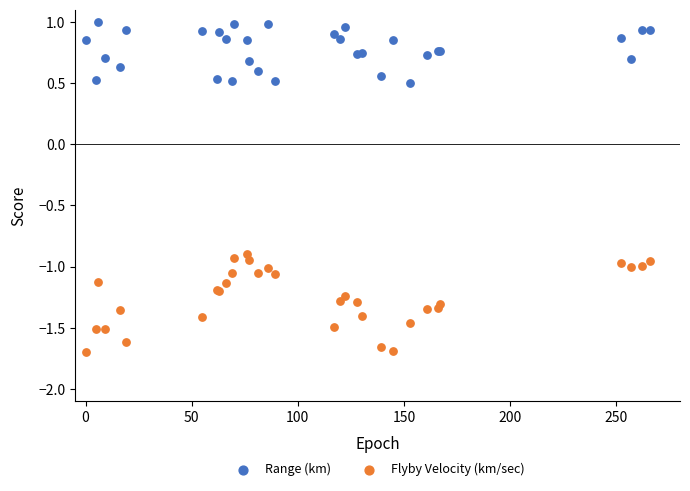

Which series has the widest spread of Y values?

Flyby Velocity (km/sec)